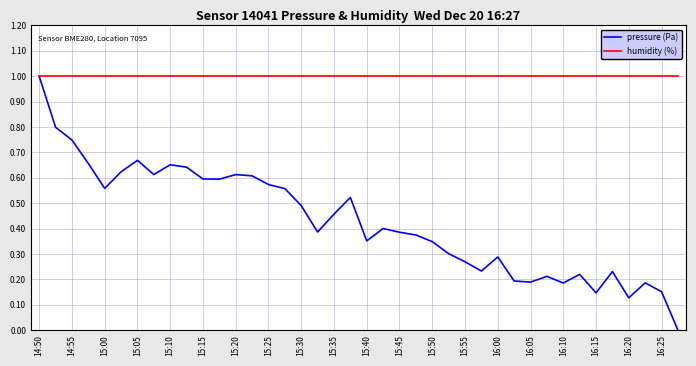

What is the lowest value of the humidity (%) series?

1.0